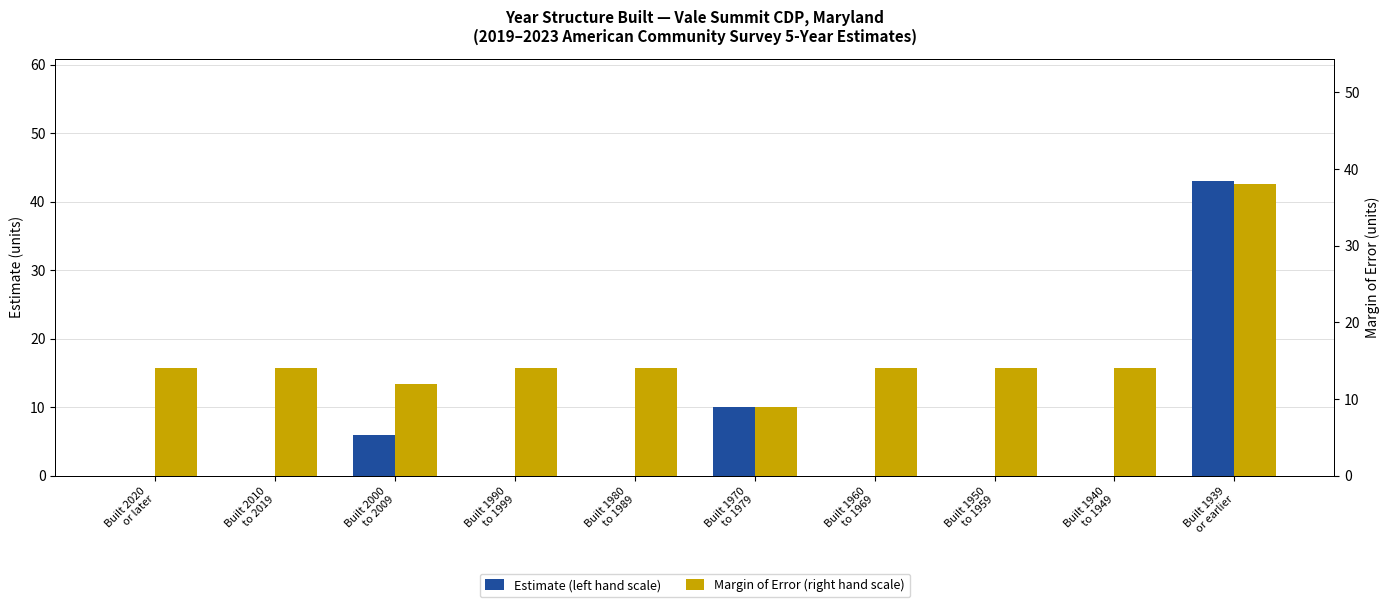

Is the value of Margin of Error (right hand scale) at Built 1939
or earlier greater than the value of Estimate (left hand scale) at Built 2000
to 2009?

Yes